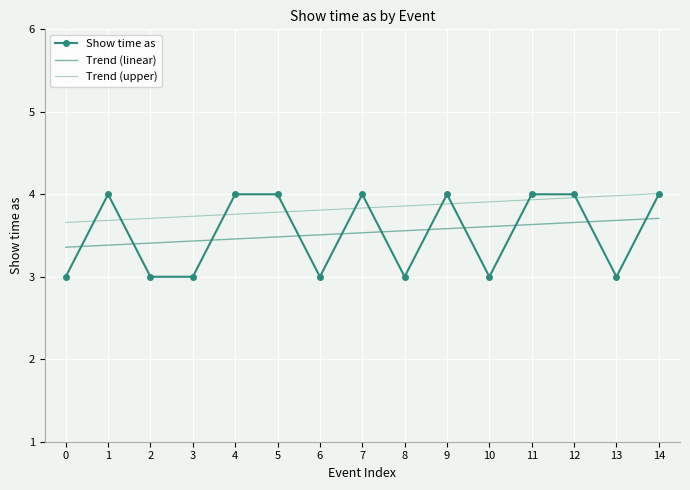

What is the value of the Show time as point at the 9th from the left?

3.0